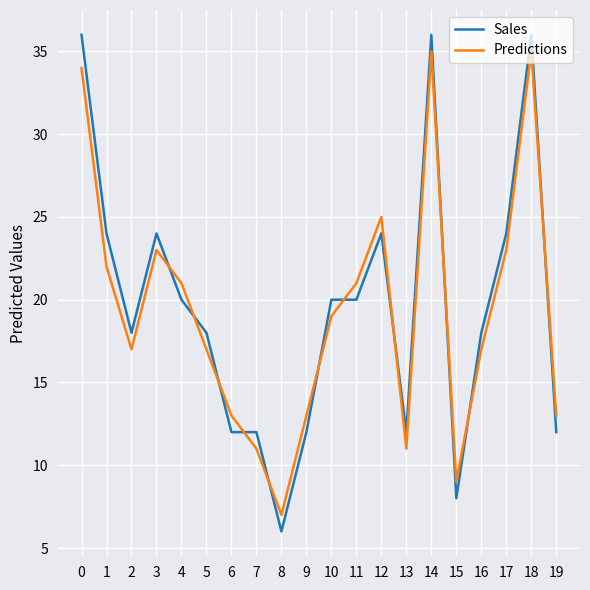

Is the value of Predictions at 15 greater than the value of Sales at 14?

No